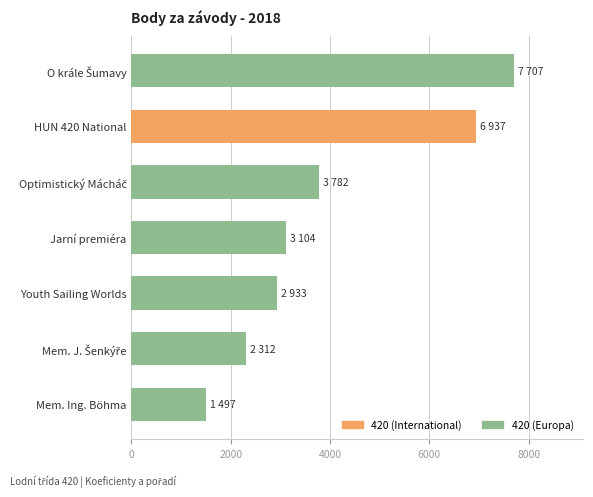

What is the value of the 5th bar from the top?

2933